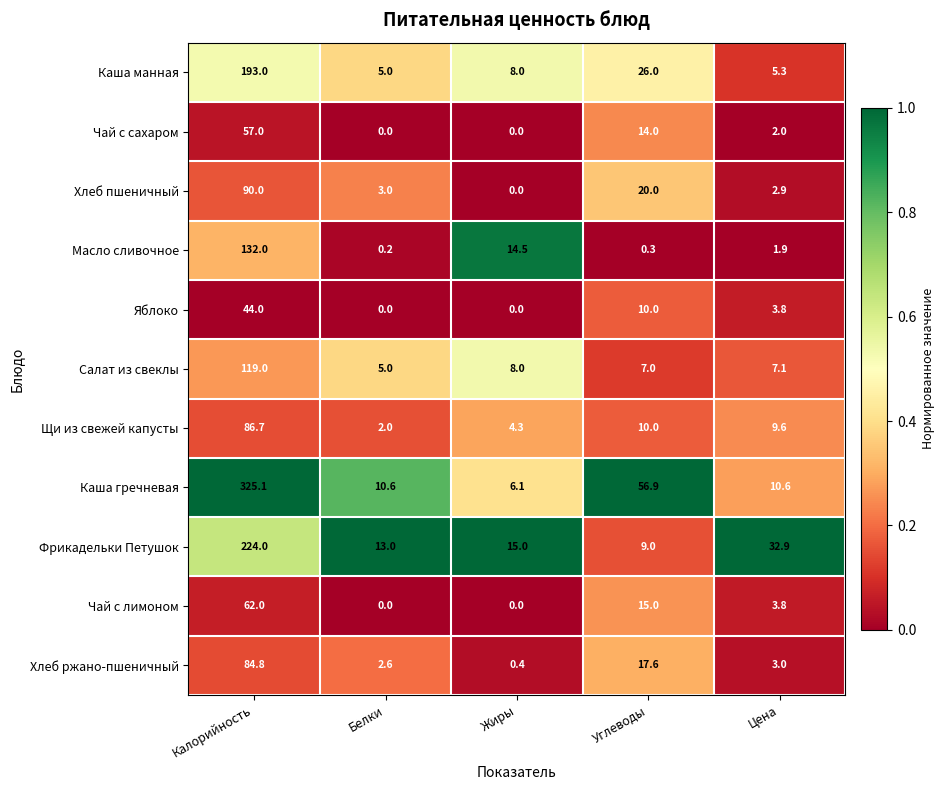

What is the total value across all series at Цена?

82.9